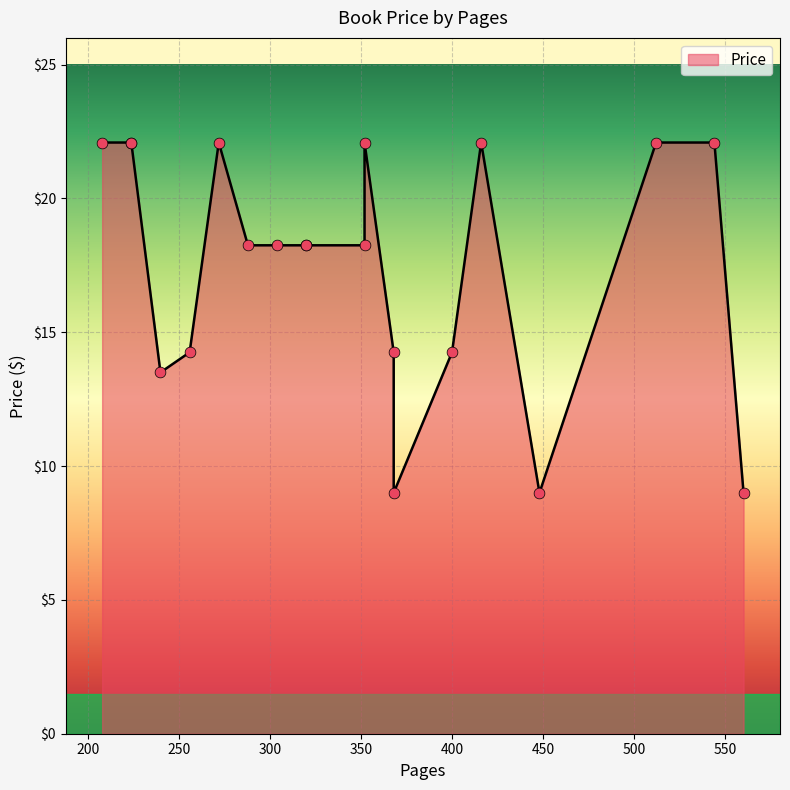

Approximately how many times larger is the value at 400 compared to 288?

0.8